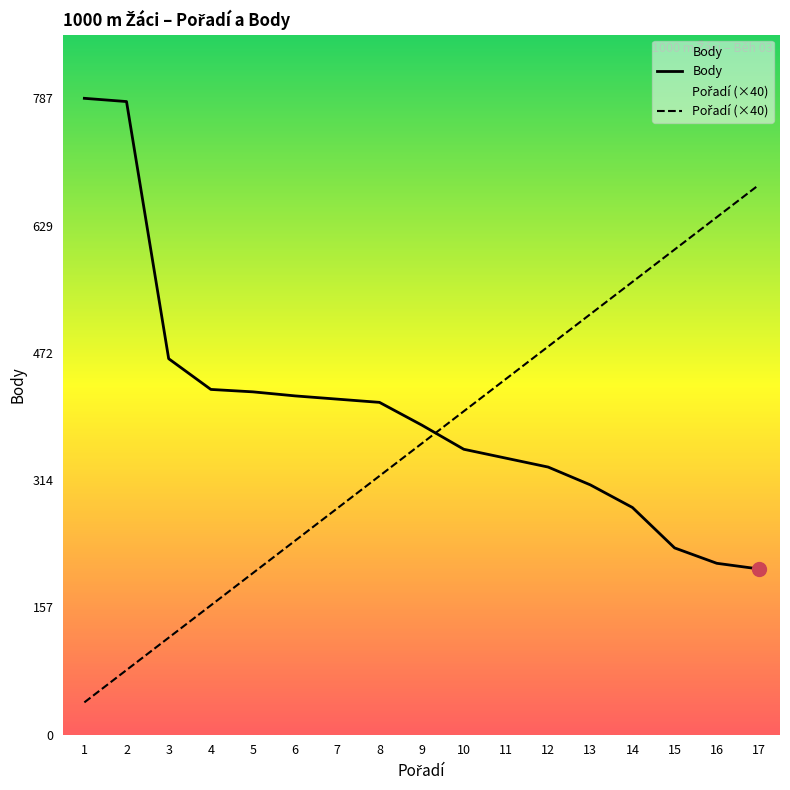

Which series changed the most between 4 and 9?

Pořadí